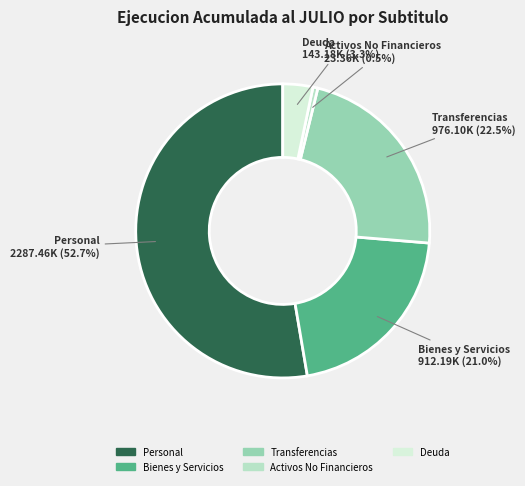

What is the ratio of the value at Bienes y Servicios to the value at Transferencias?

0.9